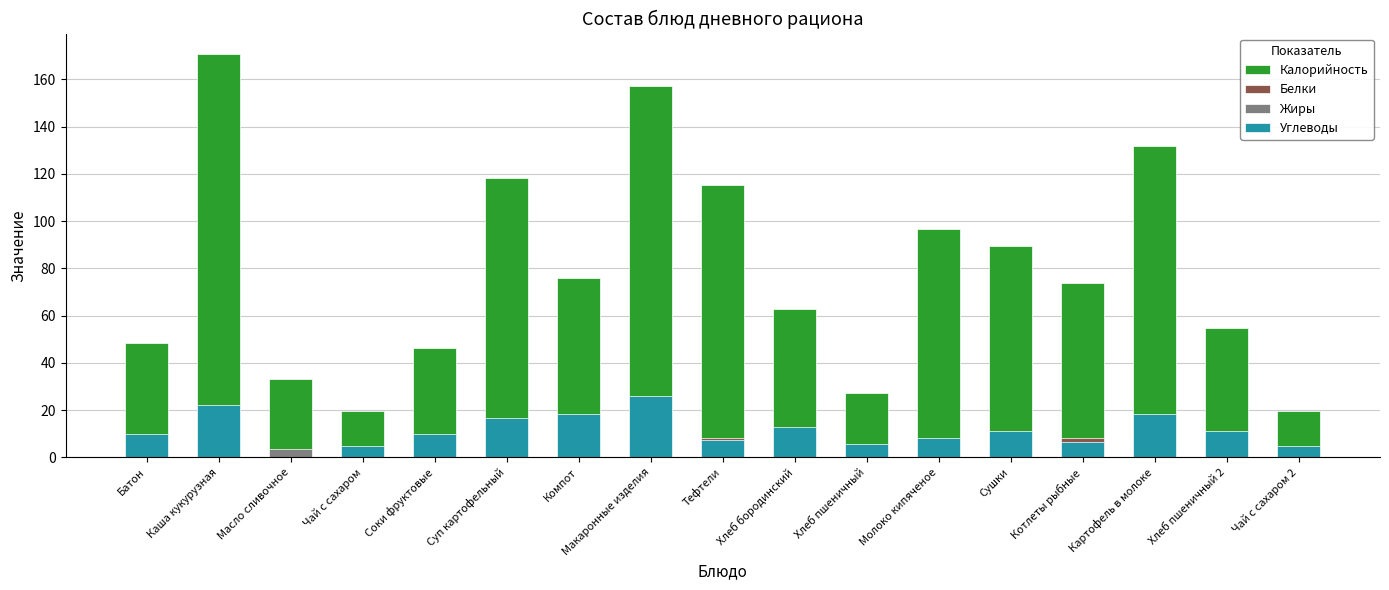

Which series changed the most between Каша кукурузная and Молоко кипяченое?

Калорийность